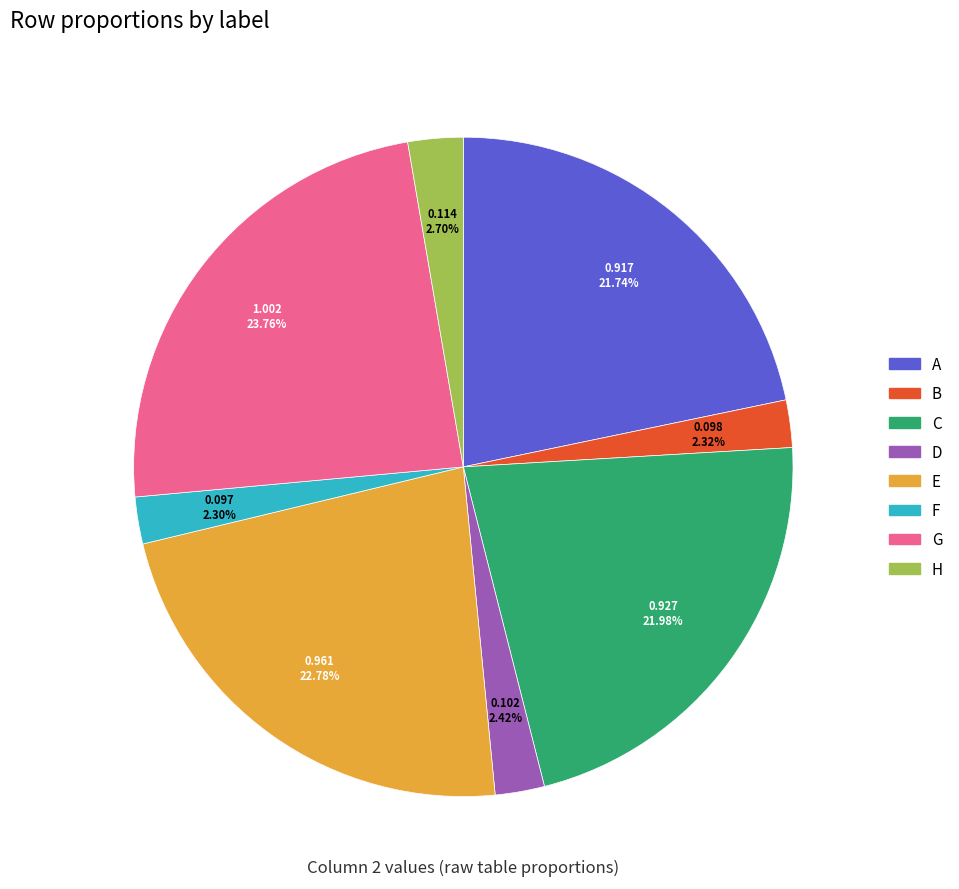

What percentage is the H slice, to the nearest percent?

3%